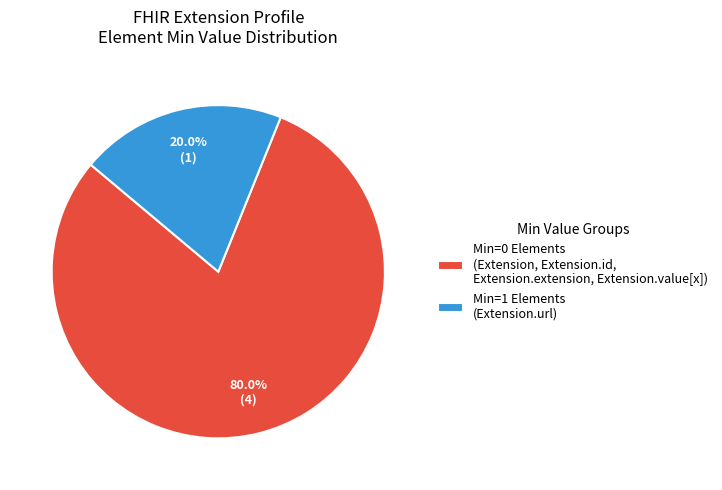

What is the total percentage of Min=0 Elements (Extension, Extension.id, Extension.extension, Extension.value[x]) and Min=1 Elements (Extension.url)?

100.0%